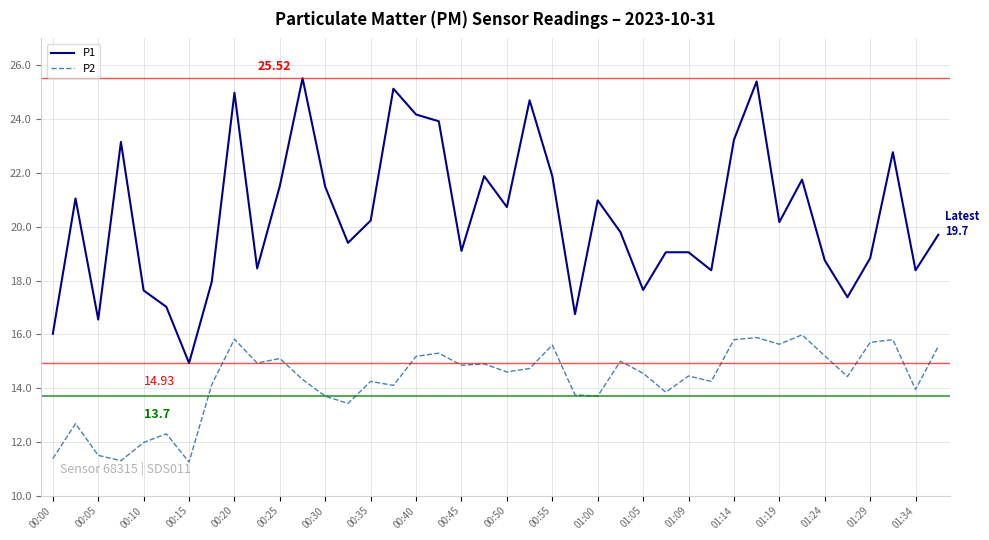

What is the difference between the maximum and minimum values in the P2 series?

4.7